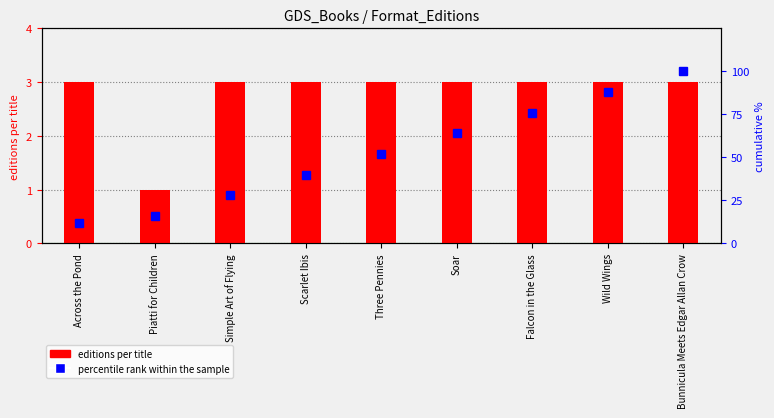

The value of editions per title at Wild Wings is 5.3. True or false?

False